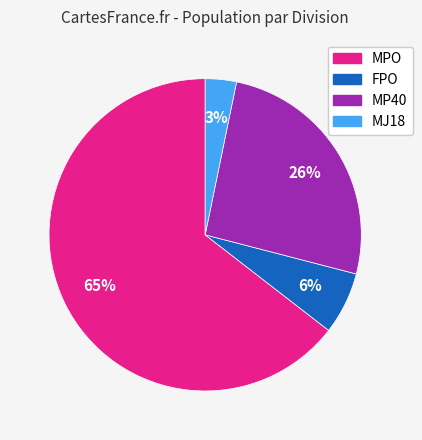

Is the sum of MJ18 and FPO greater than half?

No